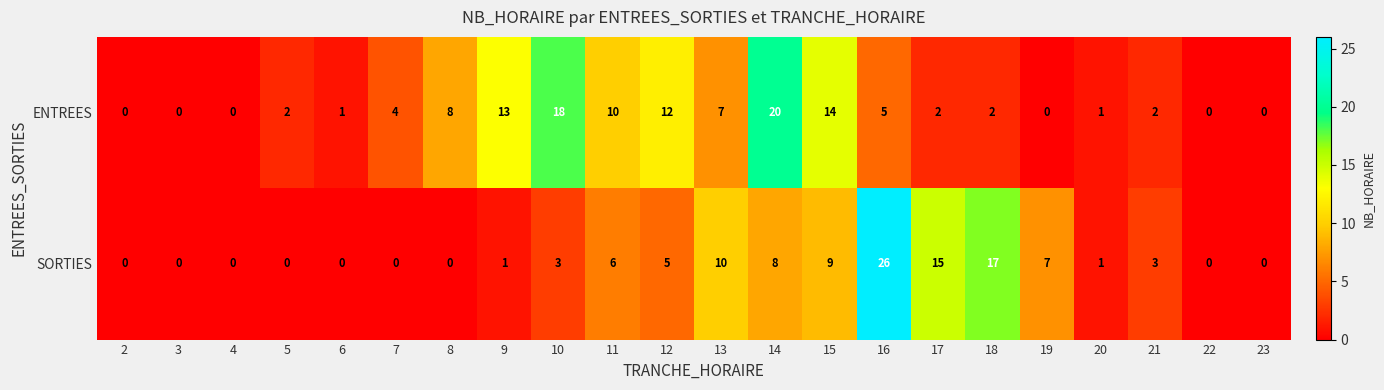

How many distinct data groups are displayed?

2